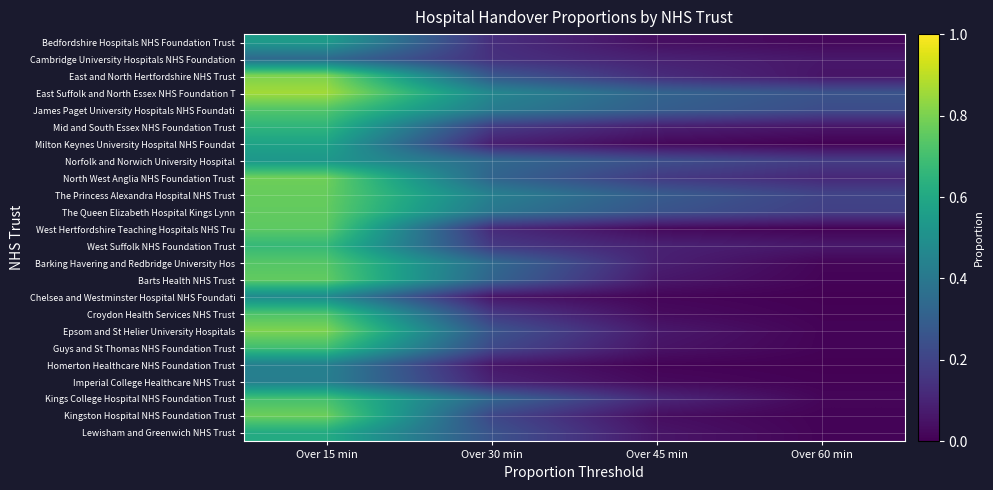

At which category is the sum across all series the highest?

Over 15 min